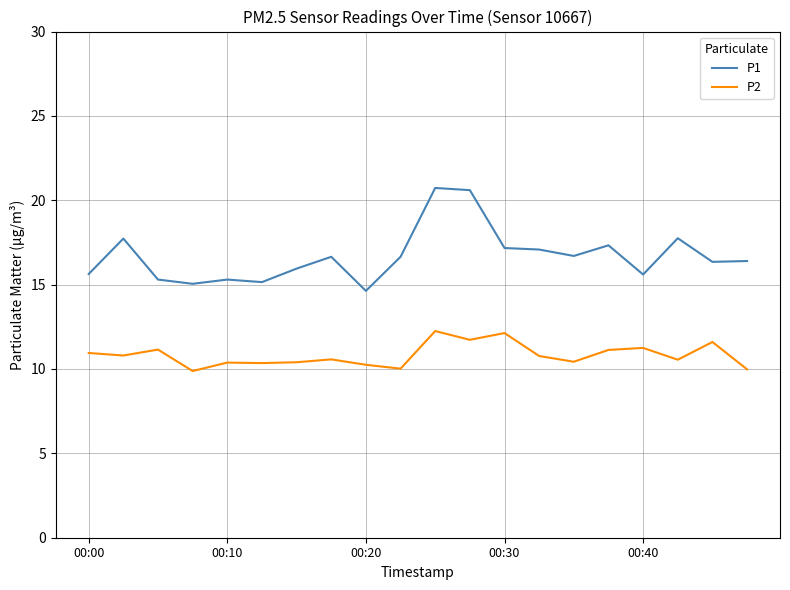

Which series has the largest total across all categories?

P1